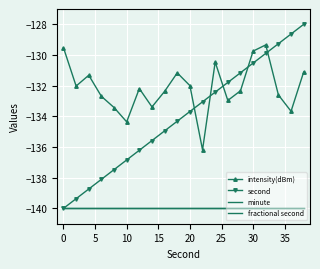

True or false: intensity(dBm) and fractional second intersect in this chart.

False